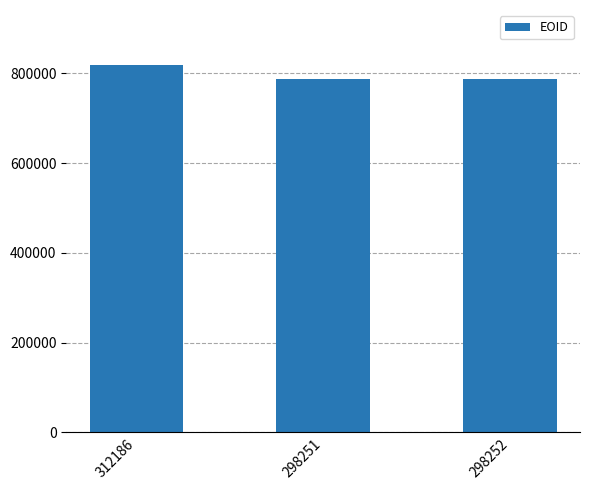

What is the sum of all values?

2391753